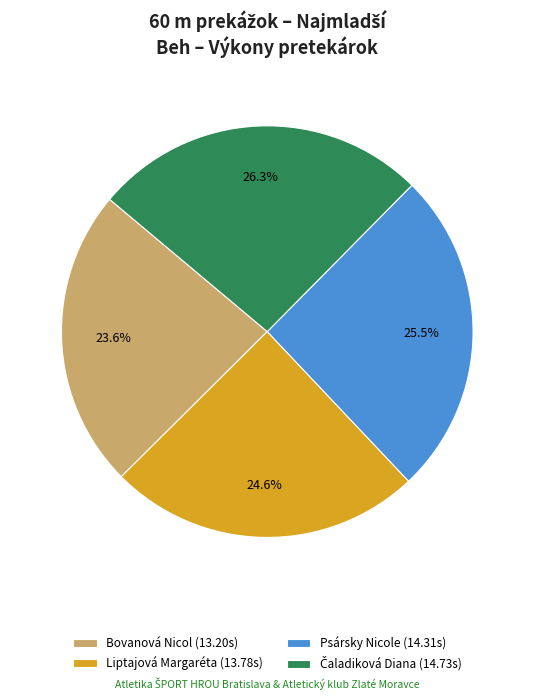

To the nearest percent, what portion does Liptajová Margaréta represent?

25%